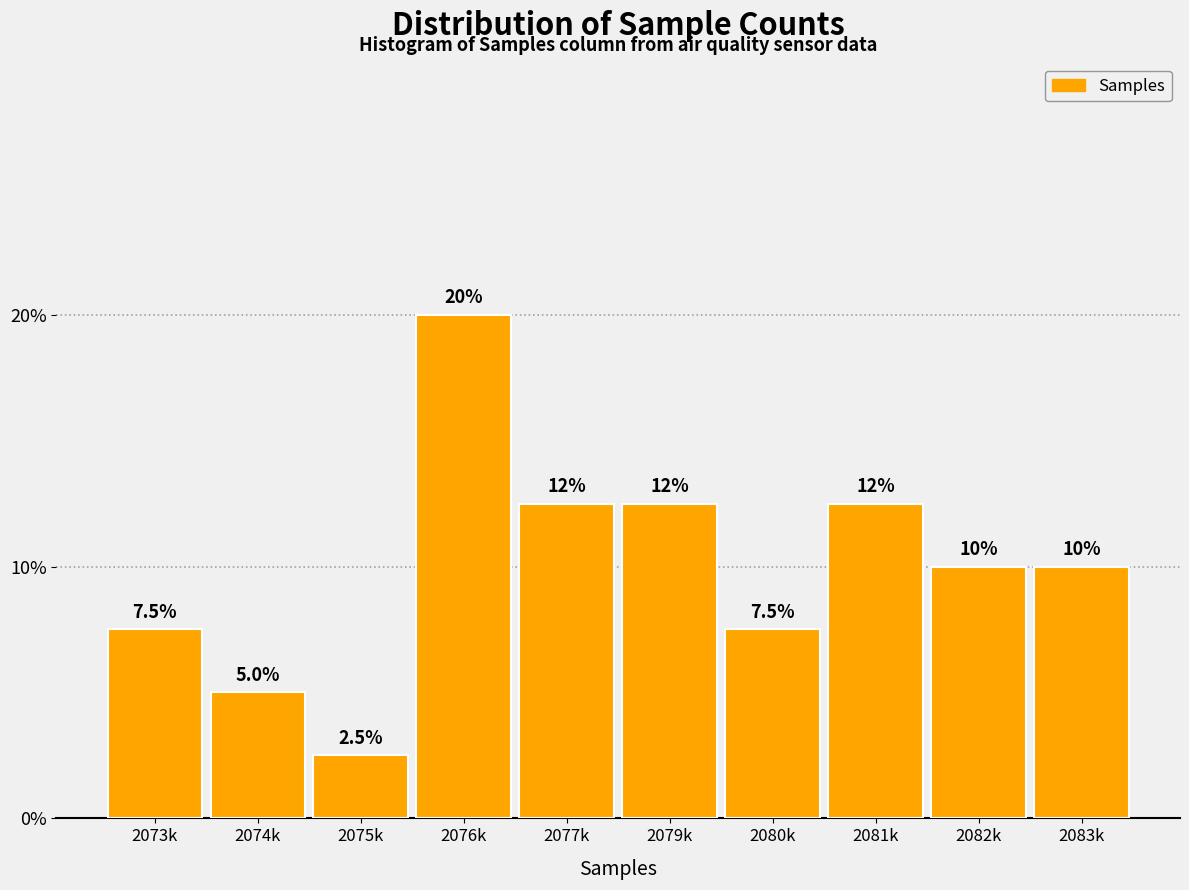

Reading left to right, transcribe all the data shown in this chart.

7.5	5.0	2.5	20.0	12.5	12.5	7.5	12.5	10.0	10.0